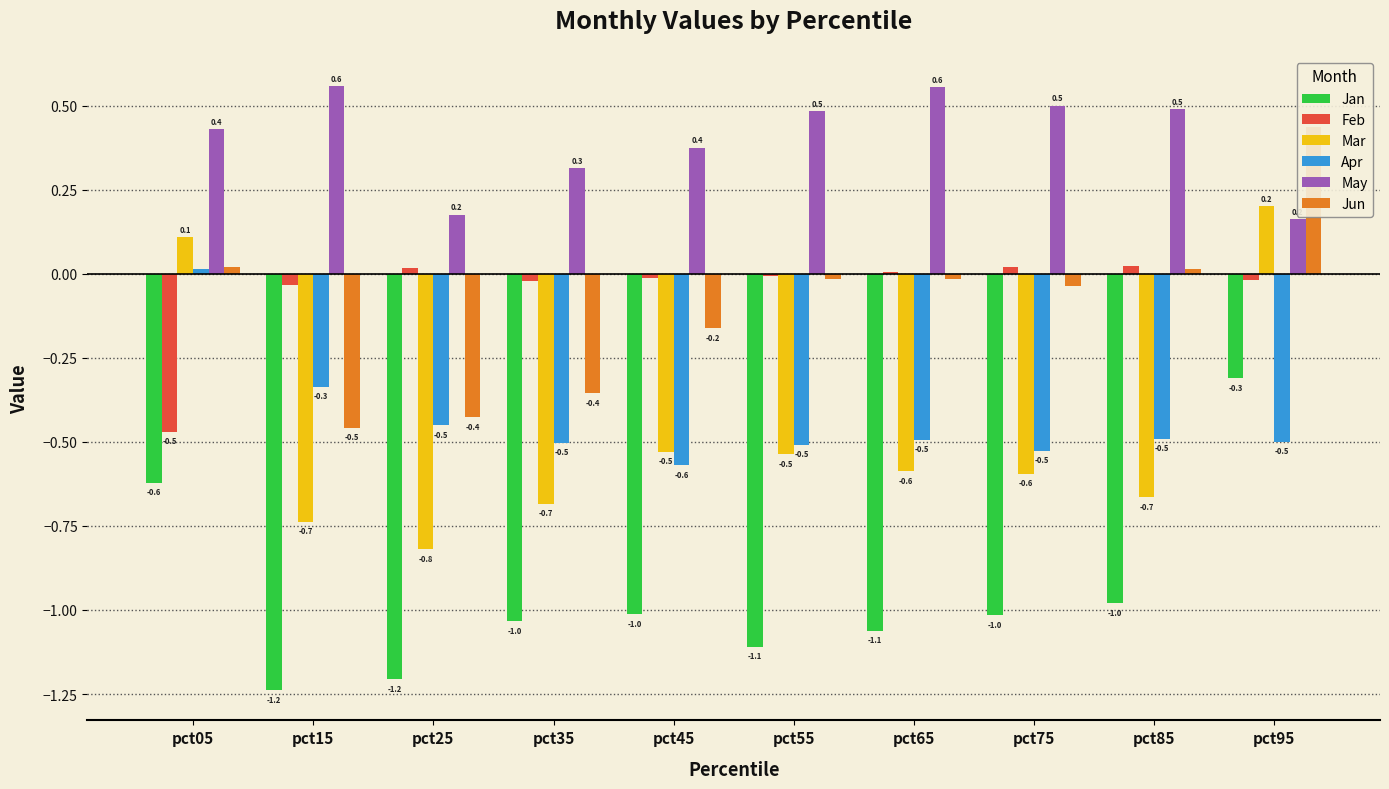

How many data points in Jun are above 0?

3